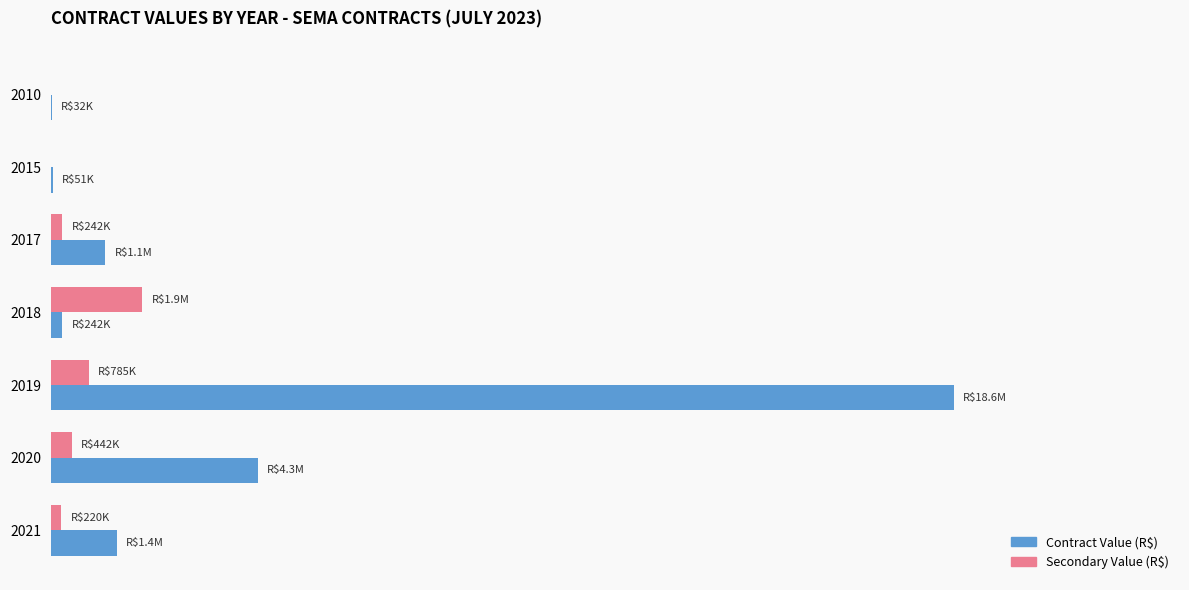

Which series has the largest range (max minus min)?

Contract Value (R$)